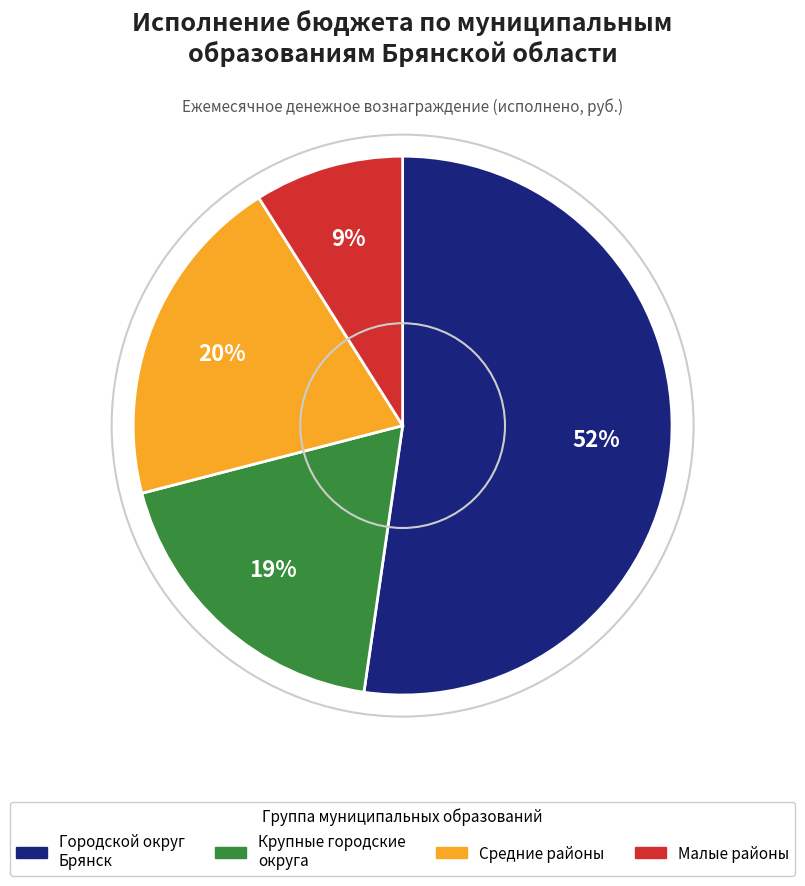

What is the smallest slice in the pie chart?

Малые районы